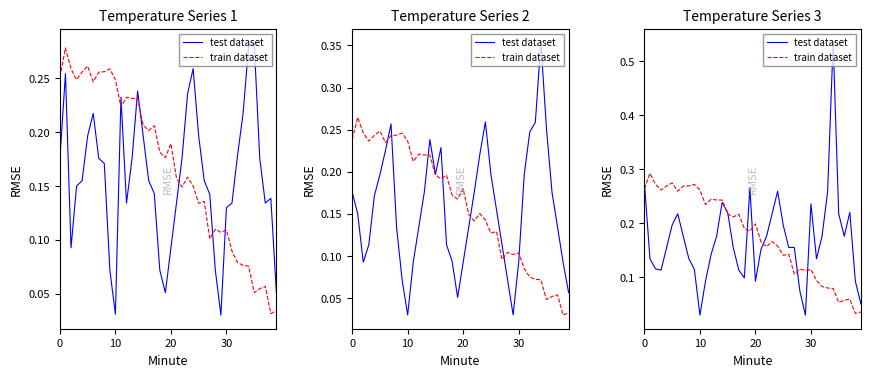

Between 10 and 20, which series saw the biggest shift?

train dataset